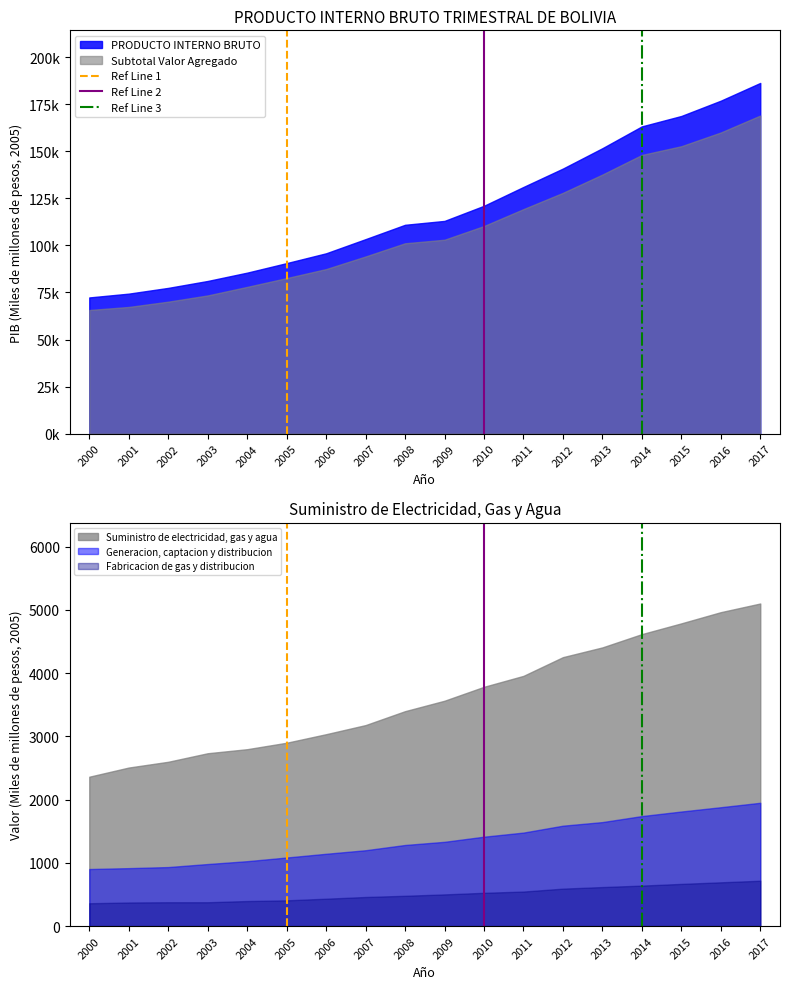

The value of Suministro de electricidad, gas y agua at 2009 is 5821. True or false?

False